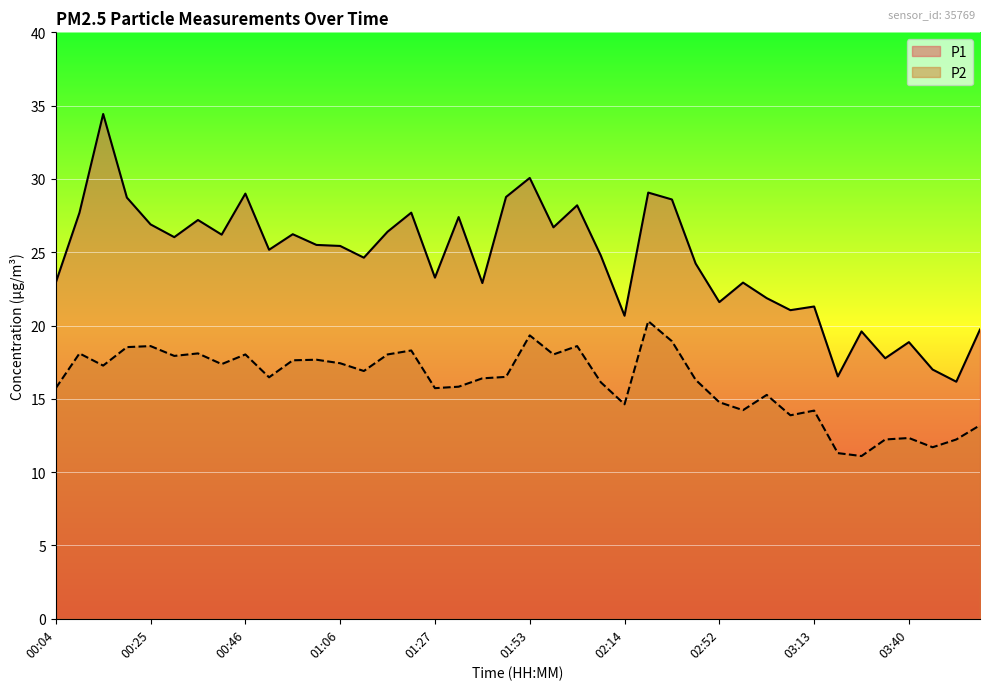

What is the value of the P1 point at the 2nd from the left?

27.7